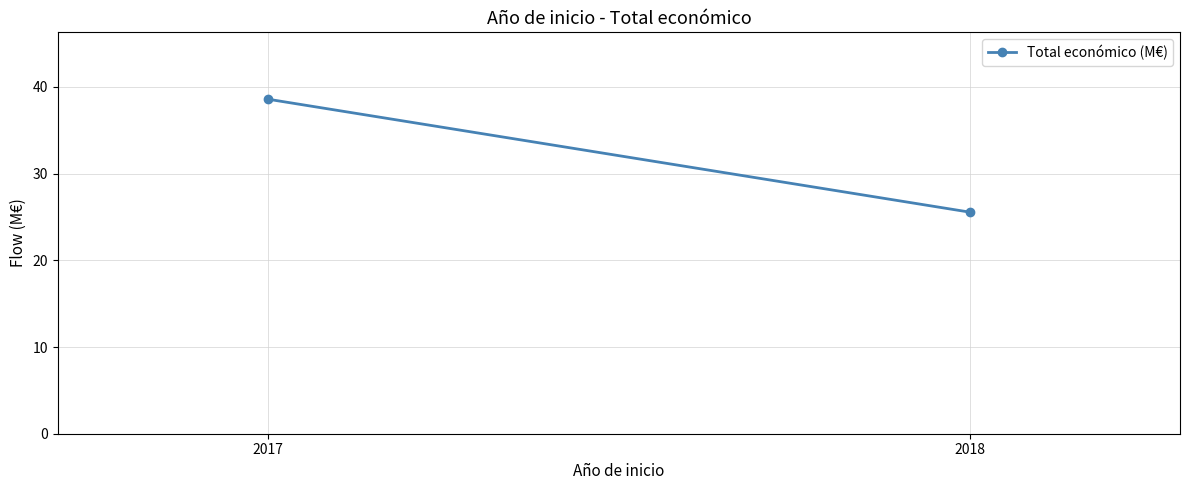

How many data points are less than 38?

1